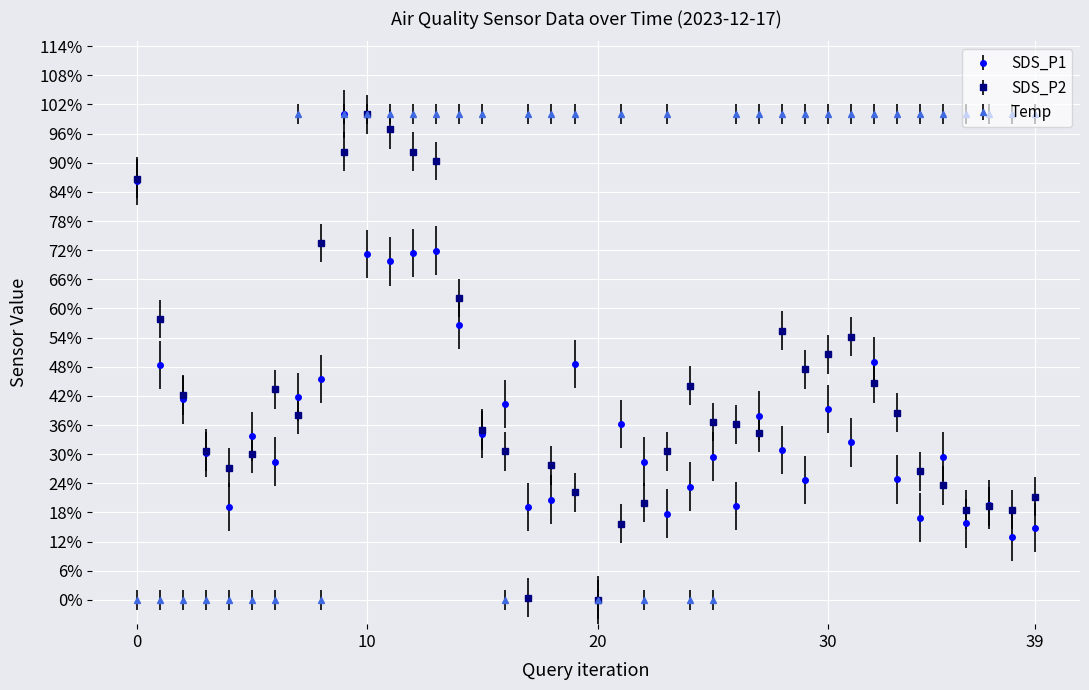

List the series in order of their peak value, highest first.

SDS_P1, SDS_P2, Temp